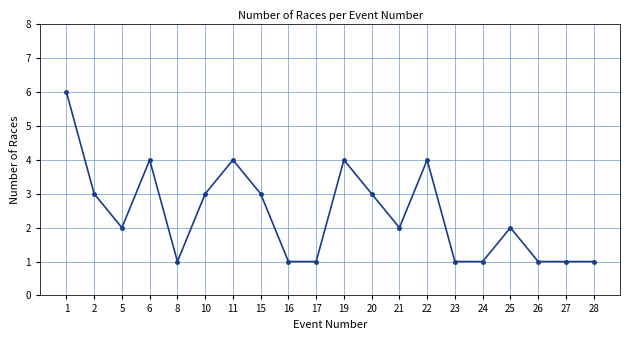

Does the chart have visible grid lines?

Yes